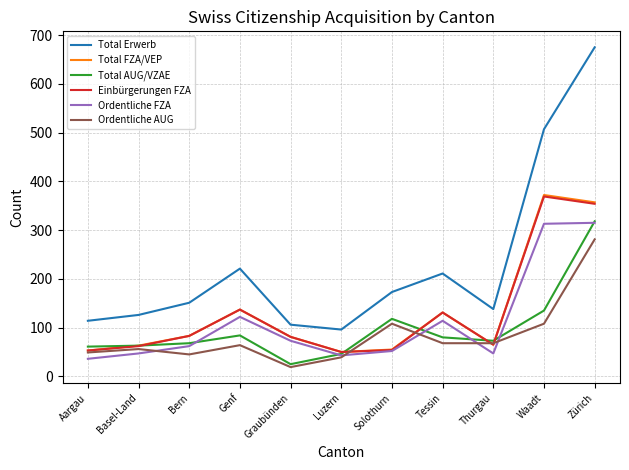

Is this an area chart (filled region under the line)?

No